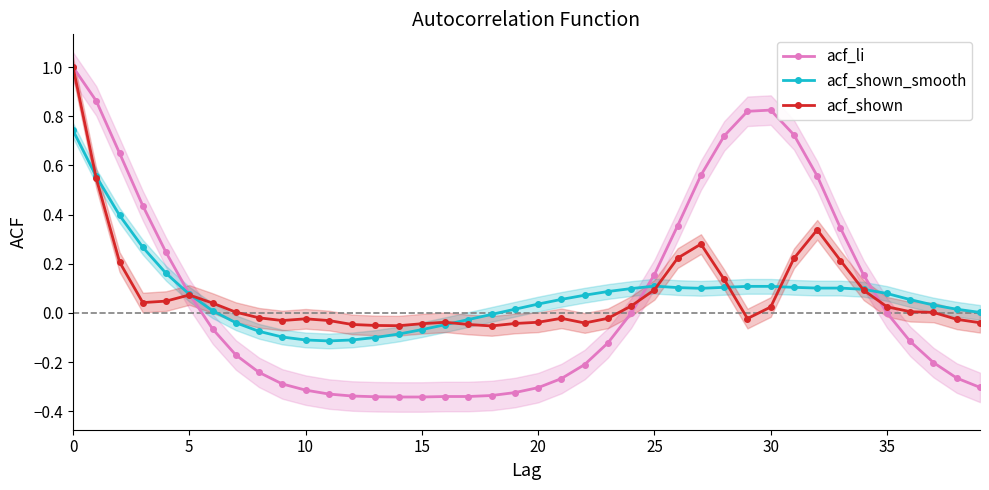

Rank the series at 28 from lowest to highest value.

acf_shown_smooth, acf_shown, acf_li